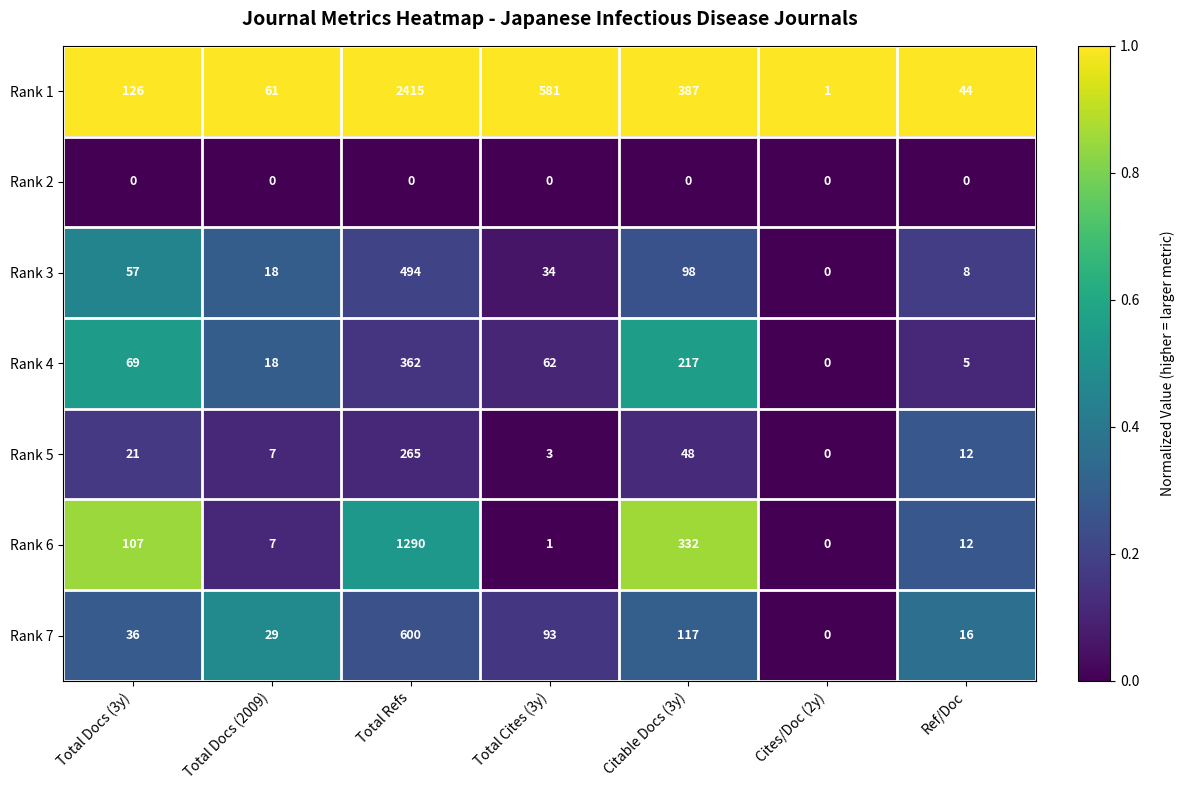

At how many categories does at least one series exceed 0?

7